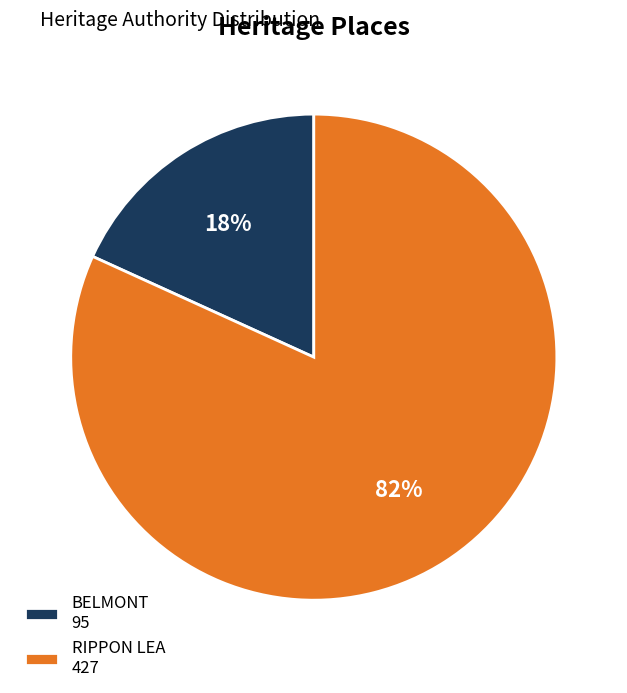

Do BELMONT 95 and RIPPON LEA 427 together represent more than half of the pie?

Yes